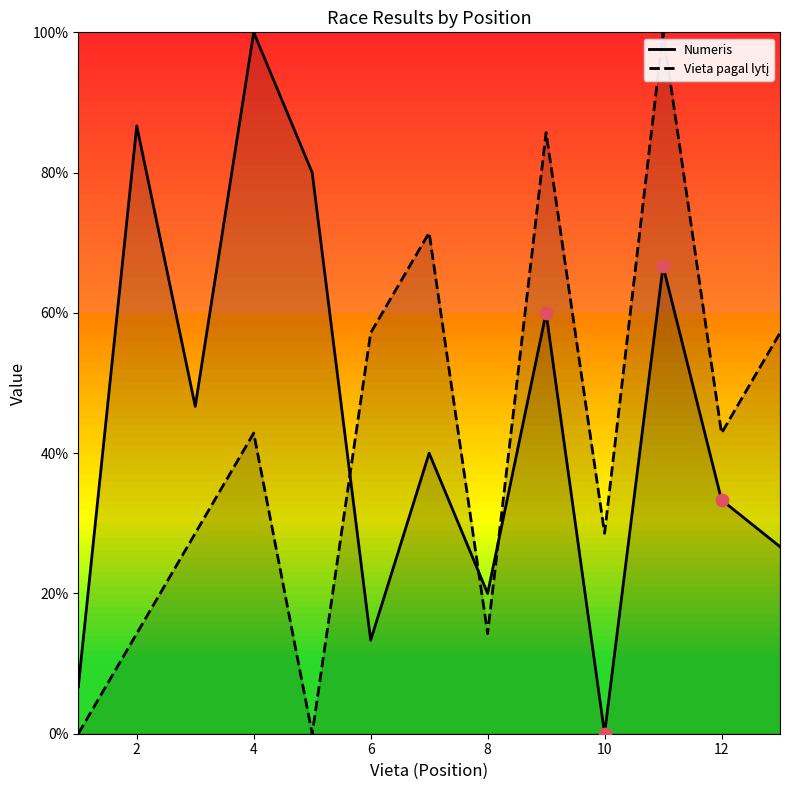

Which series has the widest spread of Y values?

Numeris